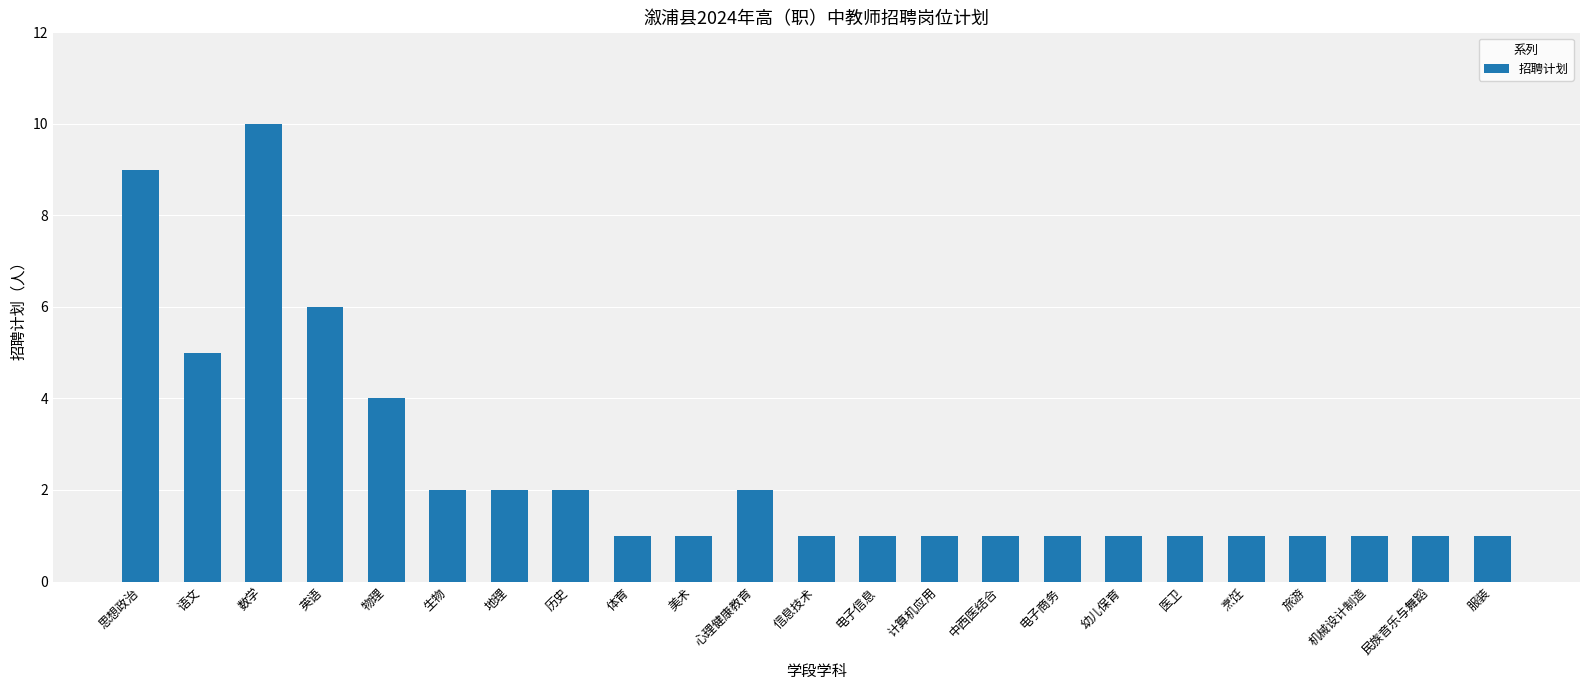

Where is the data nearest to the value 5?

语文